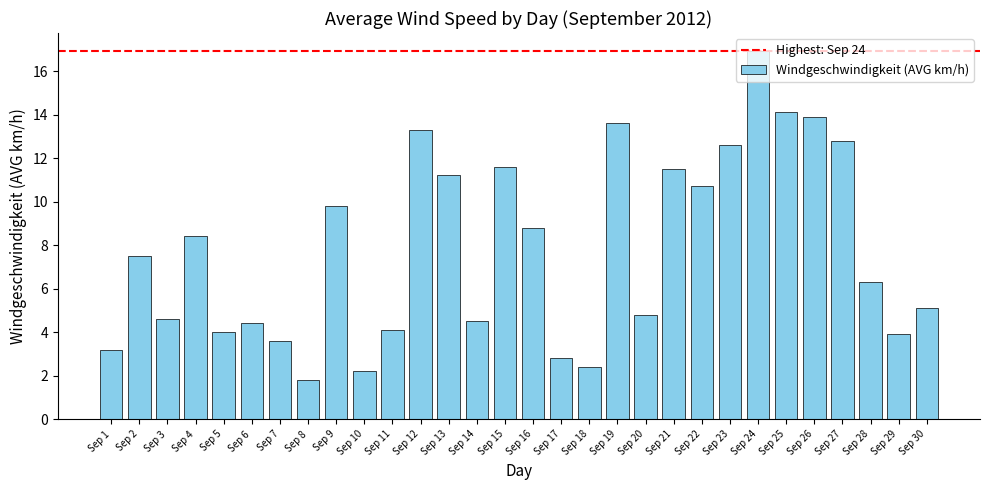

Reading left to right, list all the values displayed in this chart.

3.2	7.5	4.6	8.4	4.0	4.4	3.6	1.8	9.8	2.2	4.1	13.3	11.2	4.5	11.6	8.8	2.8	2.4	13.6	4.8	11.5	10.7	12.6	16.9	14.1	13.9	12.8	6.3	3.9	5.1